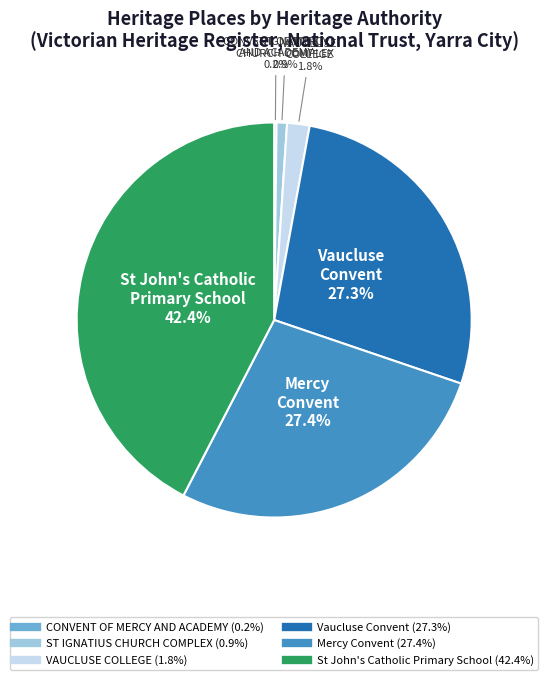

Approximately how many times larger is the value at Vaucluse Convent compared to St John's Catholic Primary School?

0.6